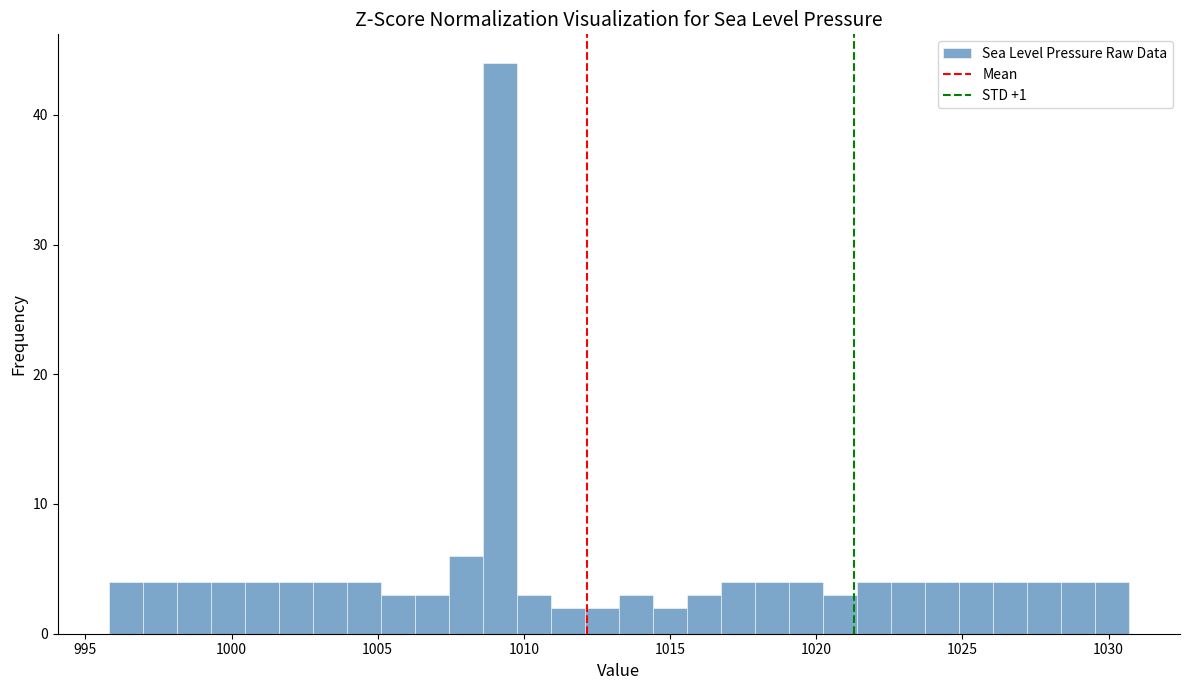

Around what value on the x-axis is the tallest bar? Give the approximate position of its centre, as read against the axis.

1009.0